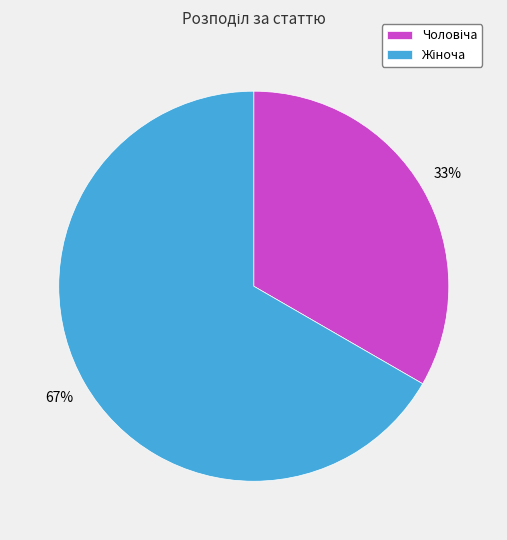

To the nearest percent, what is the average slice percentage?

50%